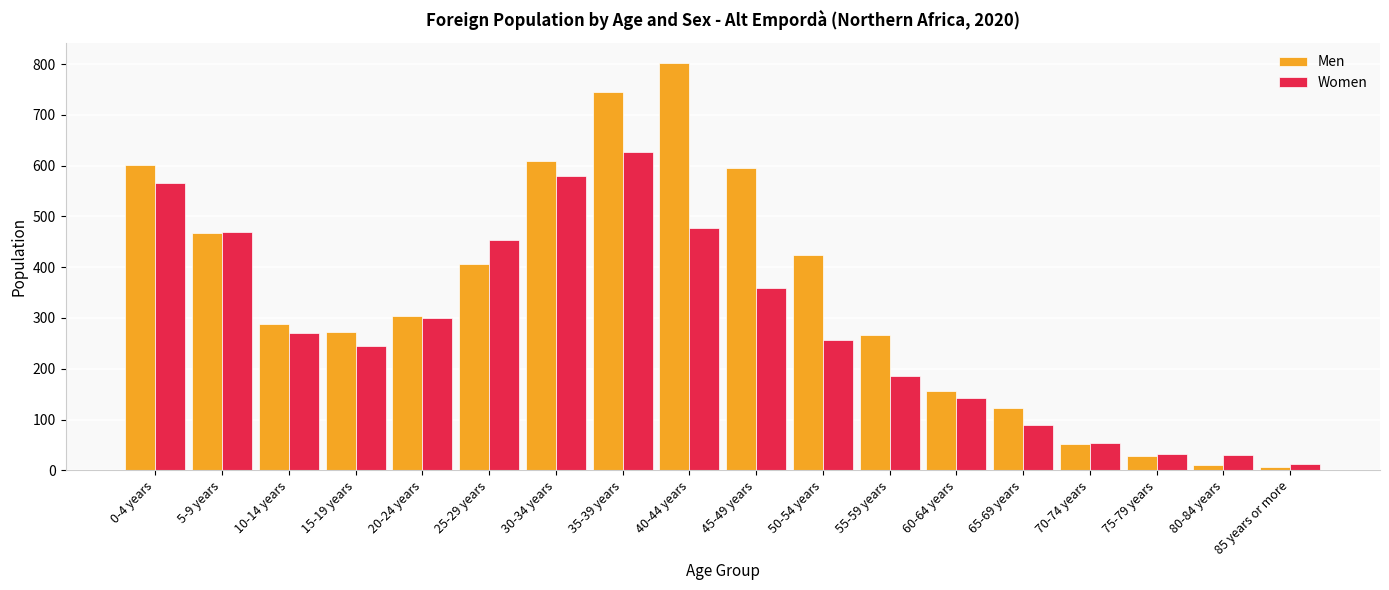

At 45-49 years, list the series in order from largest to smallest.

Men, Women